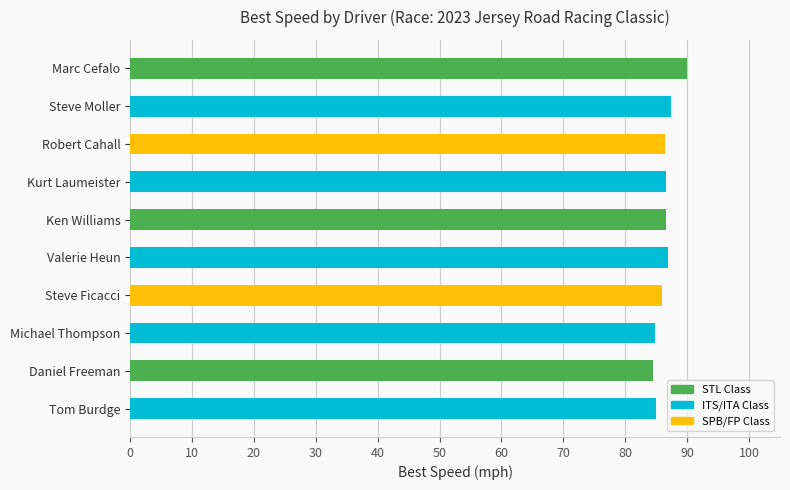

How many bars are there in total?

10